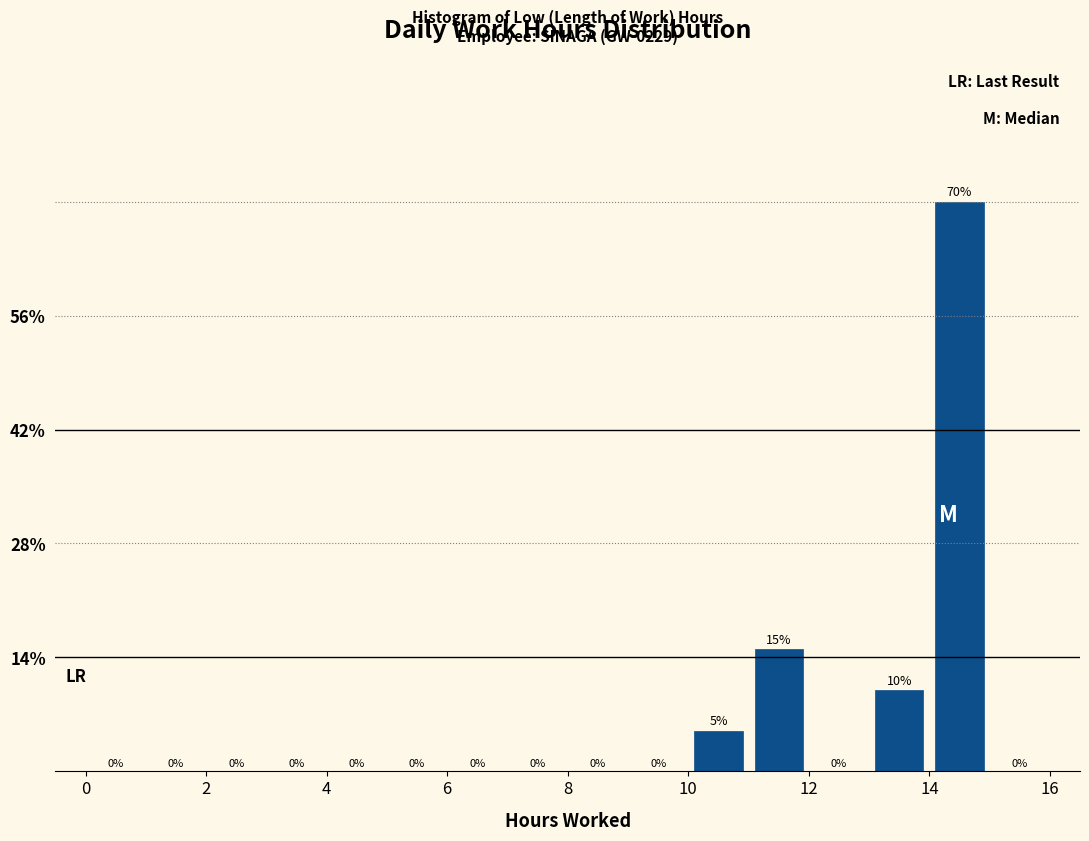

Over which range of the x-axis is the bar tallest?

14 to 15